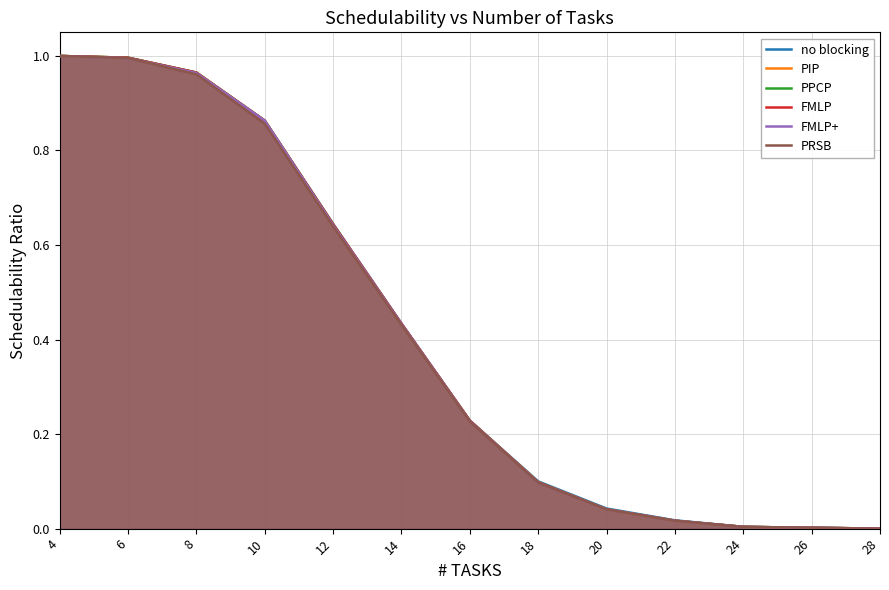

Which category has the lowest value across all series?

28